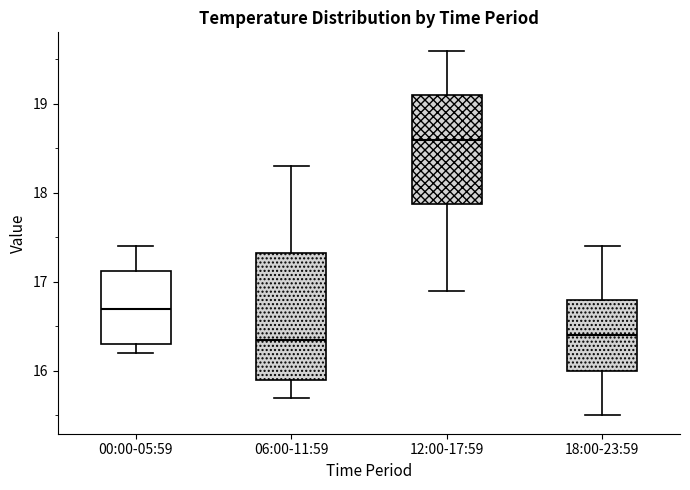

Reading left to right, transcribe this box plot: for each box, give where its median line is, the range the box spans, and where its two whiskers end, as read against the y-axis. The values are not printed on the chart, so give them approximately, as read against the axis.

00:00-05:59: median 16.7, box 16.3 to 17.1, whiskers 16.2 to 17.4
06:00-11:59: median 16.4, box 15.9 to 17.3, whiskers 15.7 to 18.3
12:00-17:59: median 18.6, box 17.9 to 19.1, whiskers 16.9 to 19.6
18:00-23:59: median 16.4, box 16.0 to 16.8, whiskers 15.5 to 17.4